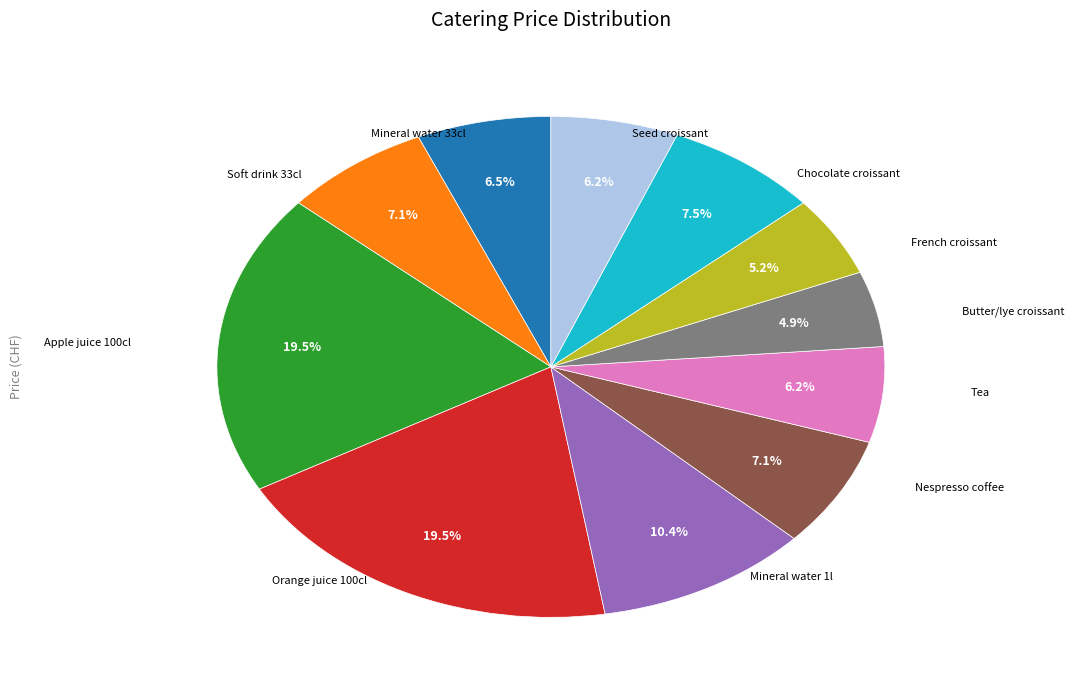

Is there any slice that represents more than half of the pie?

No